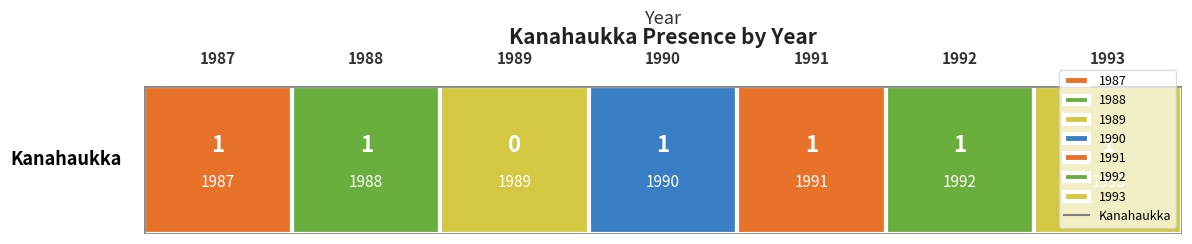

Which category has the lowest value across all series?

1989